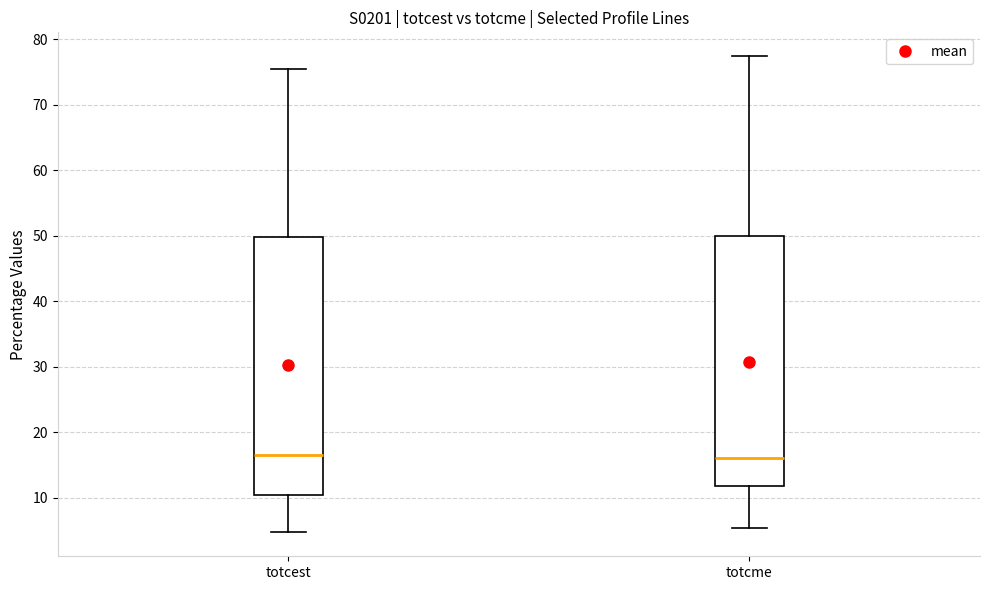

Reading left to right, read every box against the y-axis: the position of its median line, the range the box covers, and the ends of its whiskers. The values are not printed on the chart, so give them approximately, as read against the axis.

totcest: median 17, box 10 to 50, whiskers 5 to 75
totcme: median 16, box 12 to 50, whiskers 5 to 77